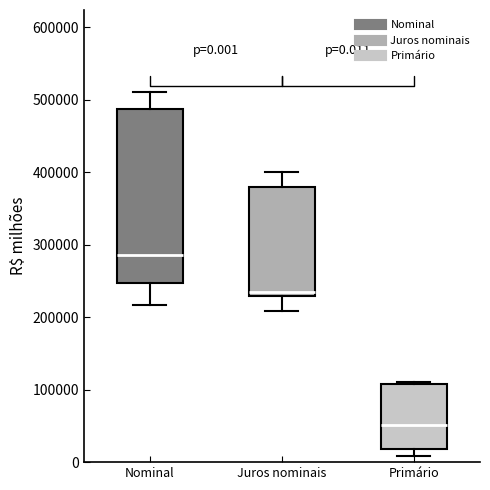

Which box has the highest median line?

Nominal